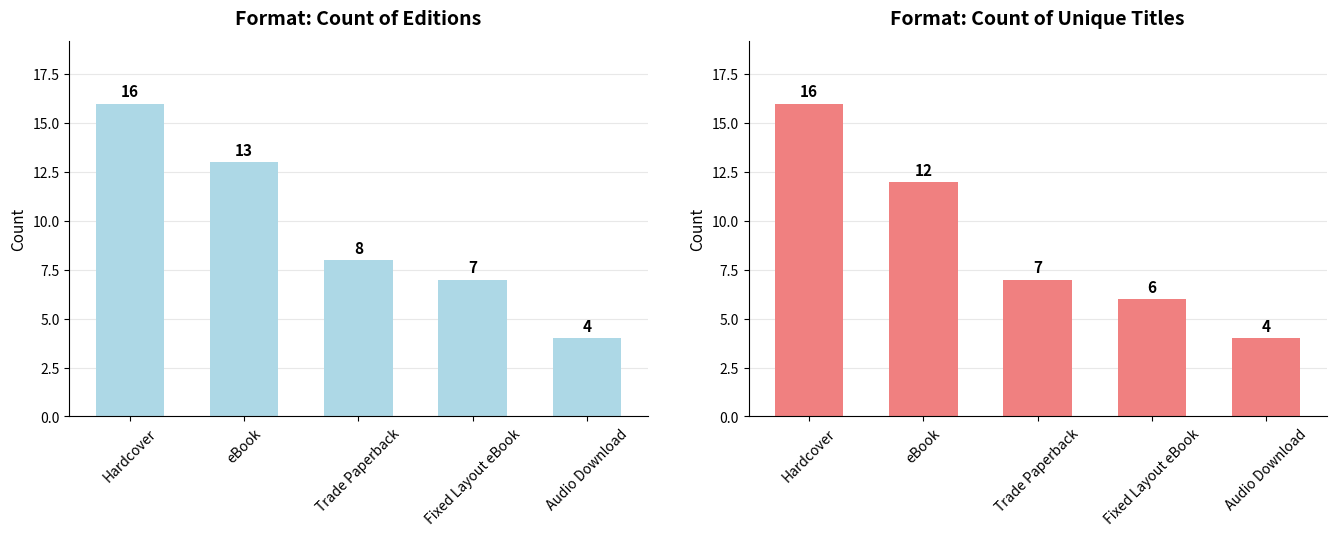

What is the spread (max minus min) of values at eBook?

1